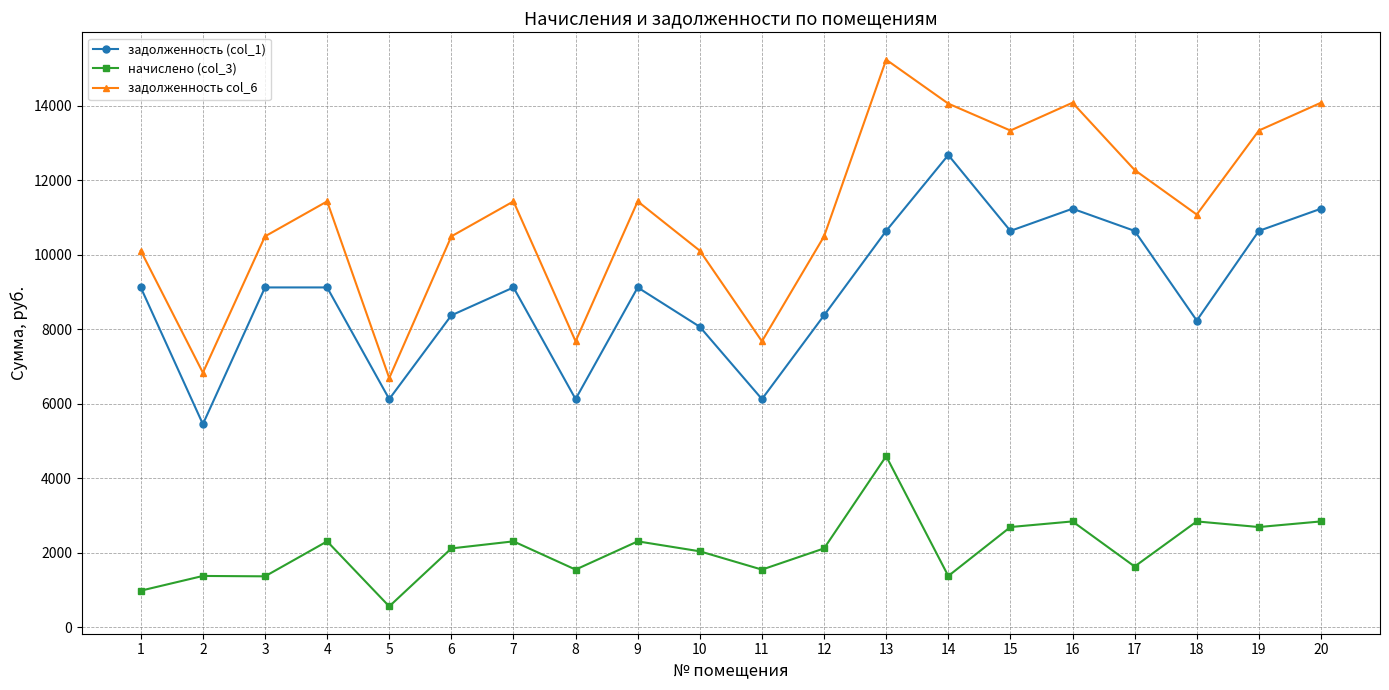

At how many categories does at least one series exceed 3892?

20